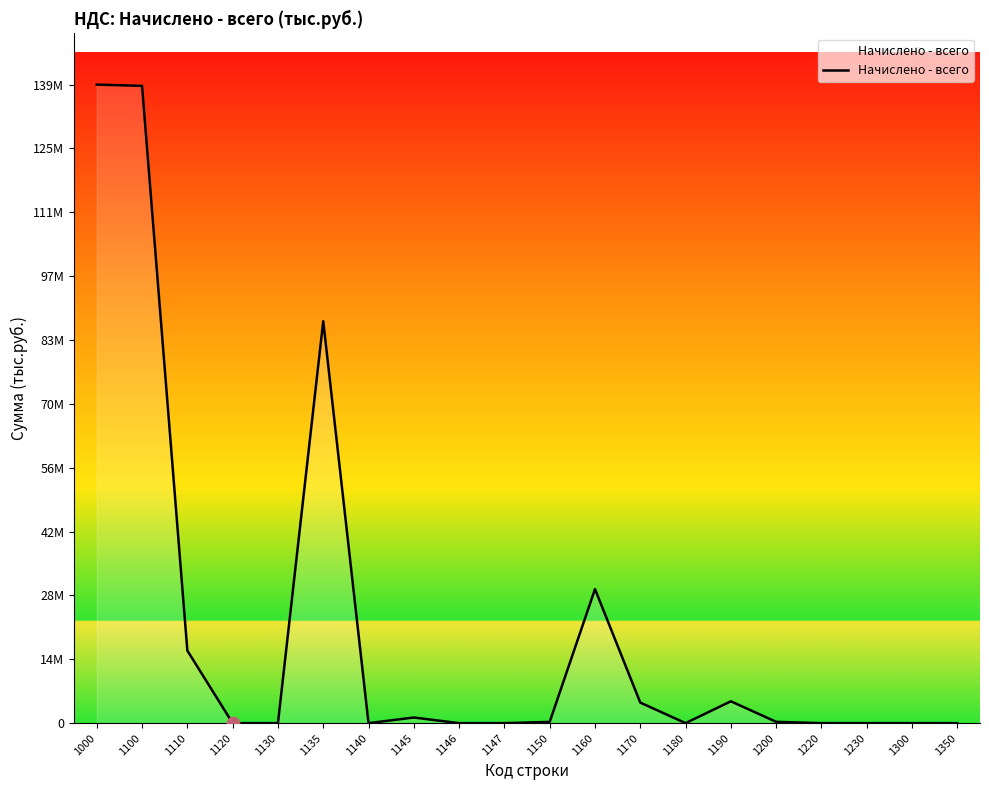

Which has a higher value, 1140 or 1100?

1100